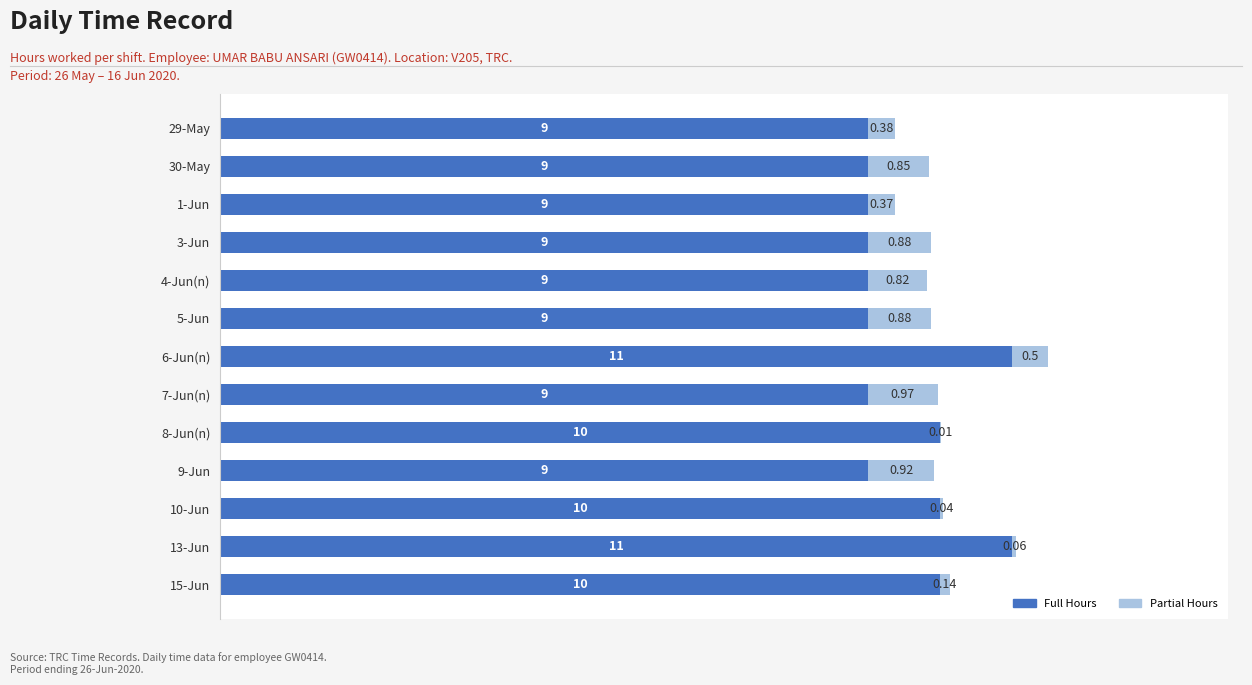

At which category is the sum across all series the highest?

6-Jun(n)